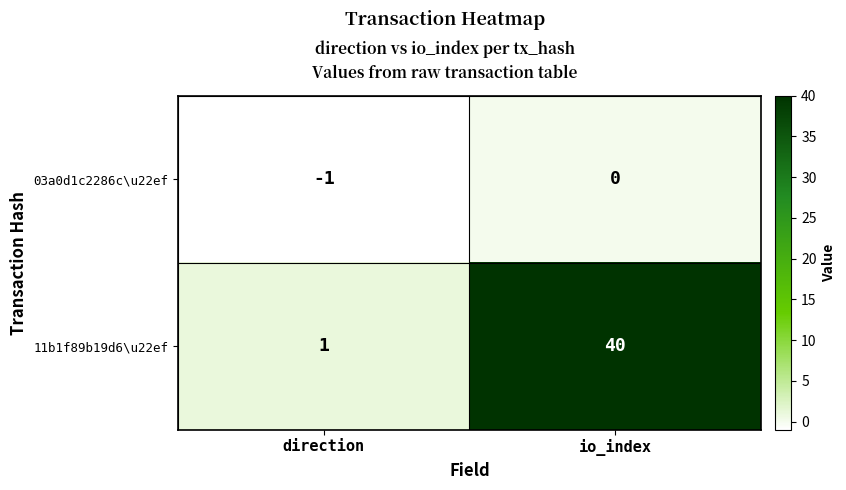

The value of 03a0d1c2286c\u22ef at direction is -2. True or false?

False